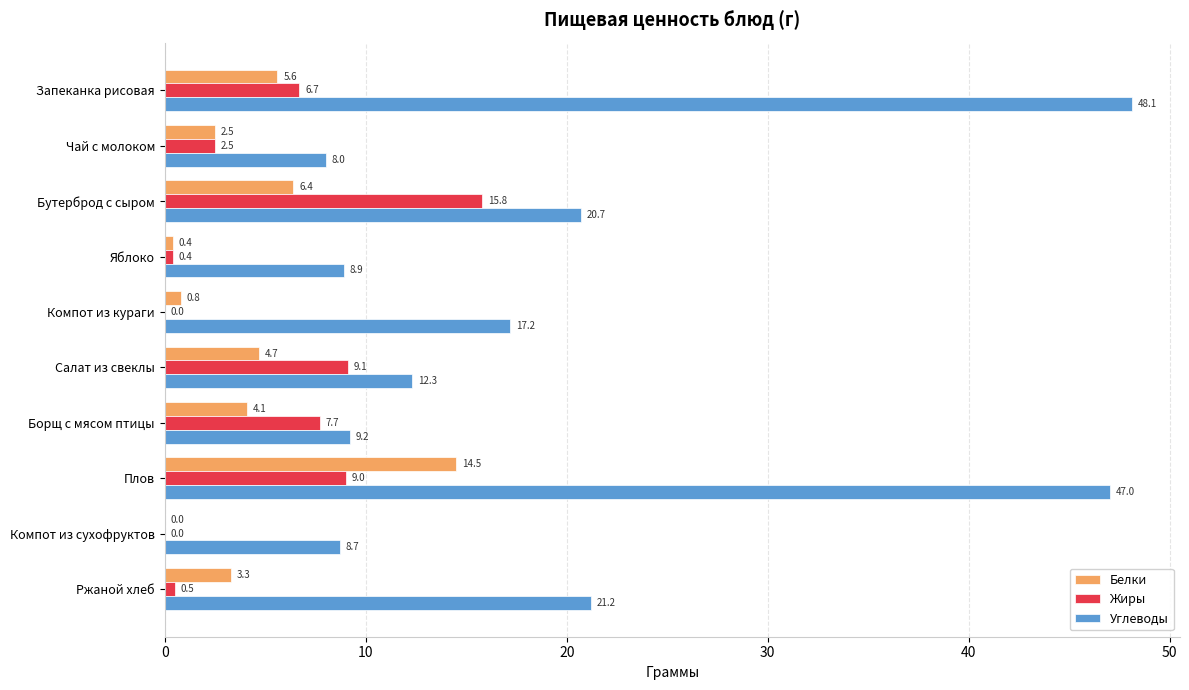

At which label is Жиры closest to 7?

Запеканка рисовая